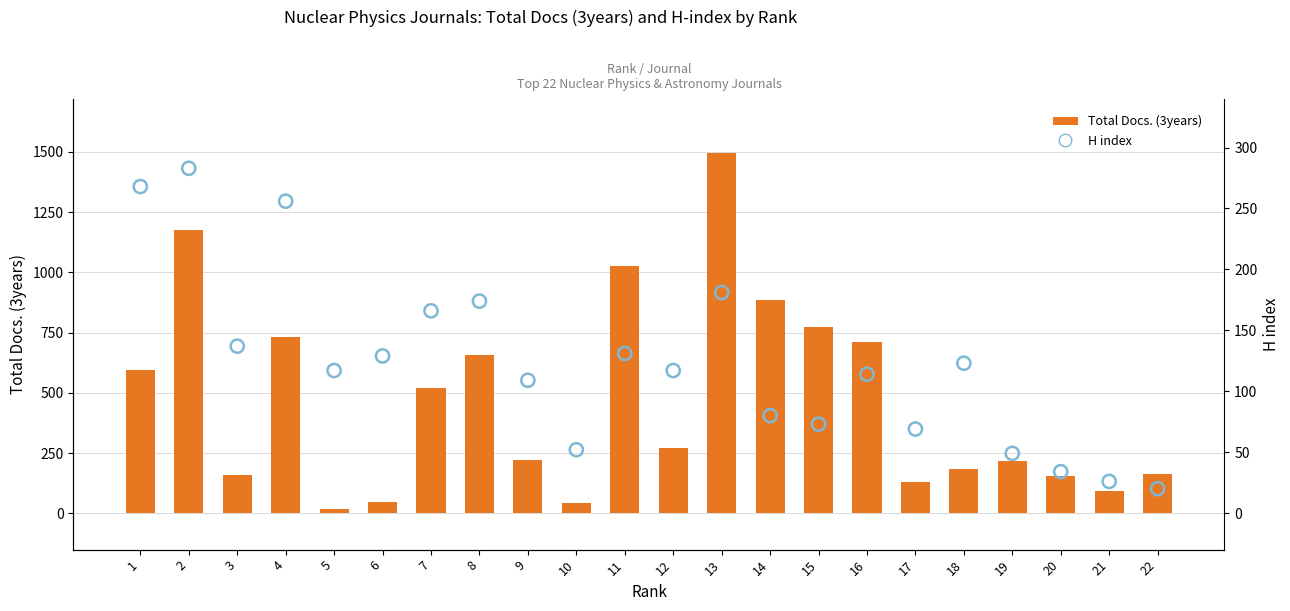

At how many categories does at least one series exceed 172?

14